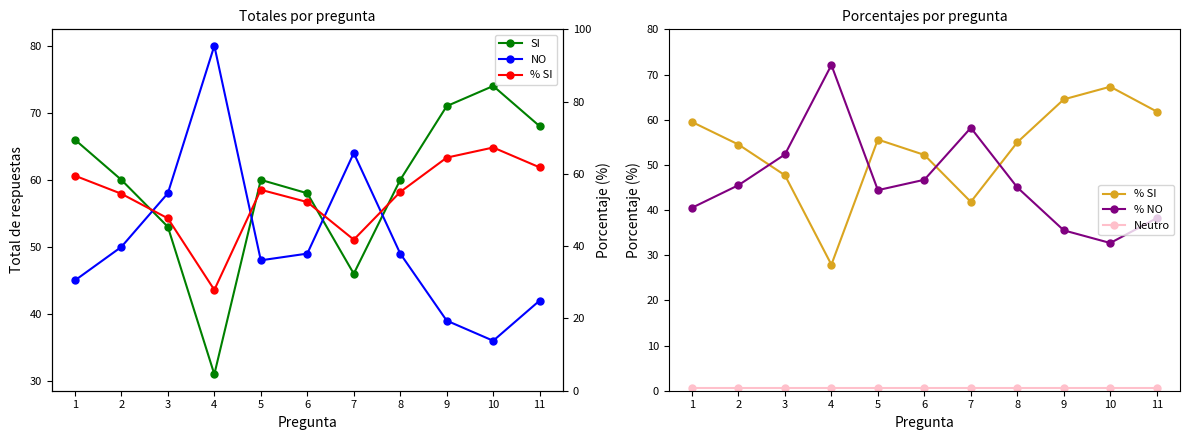

What is the average value of the % NO series?

46.5